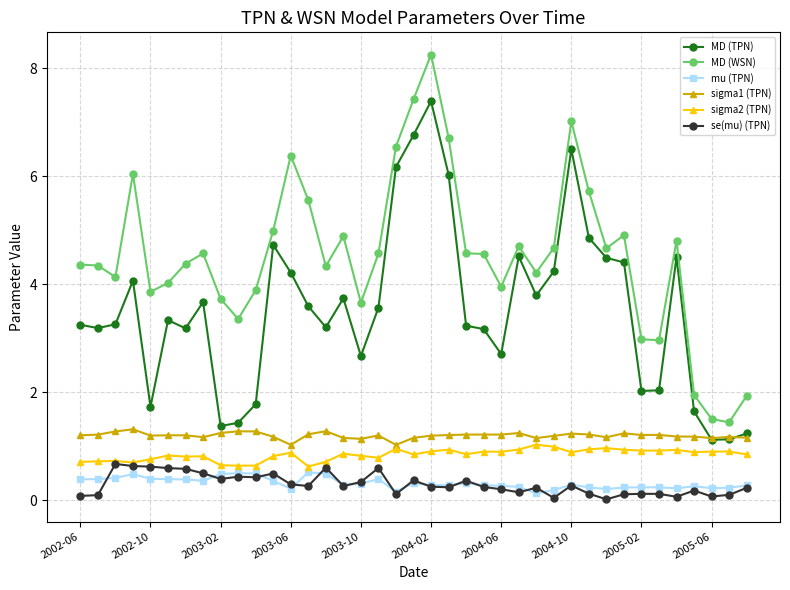

True or false: MD (TPN) and sigma2 (TPN) intersect in this chart.

False